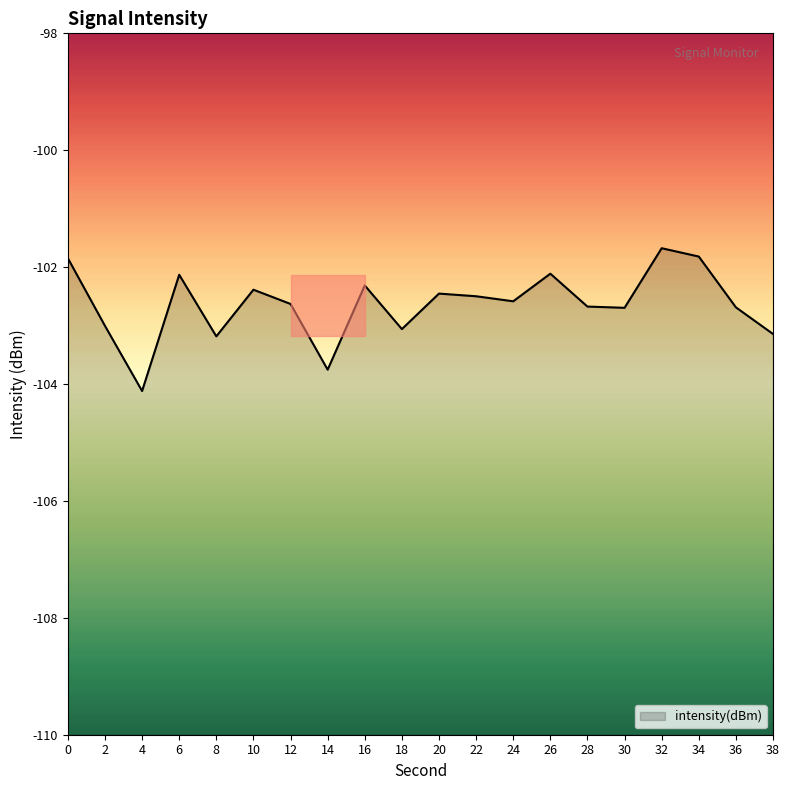

What is the approximate value at 4?

-104.1